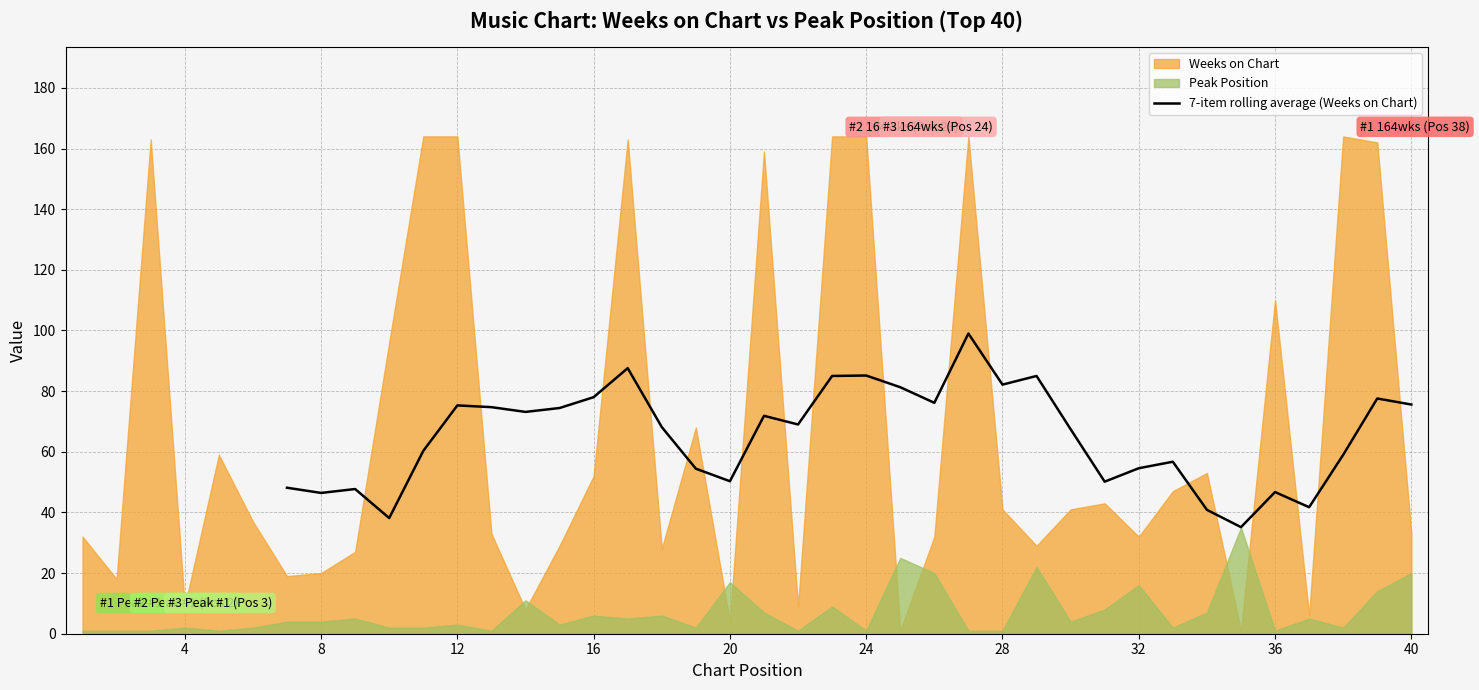

What is the average value?

65.2